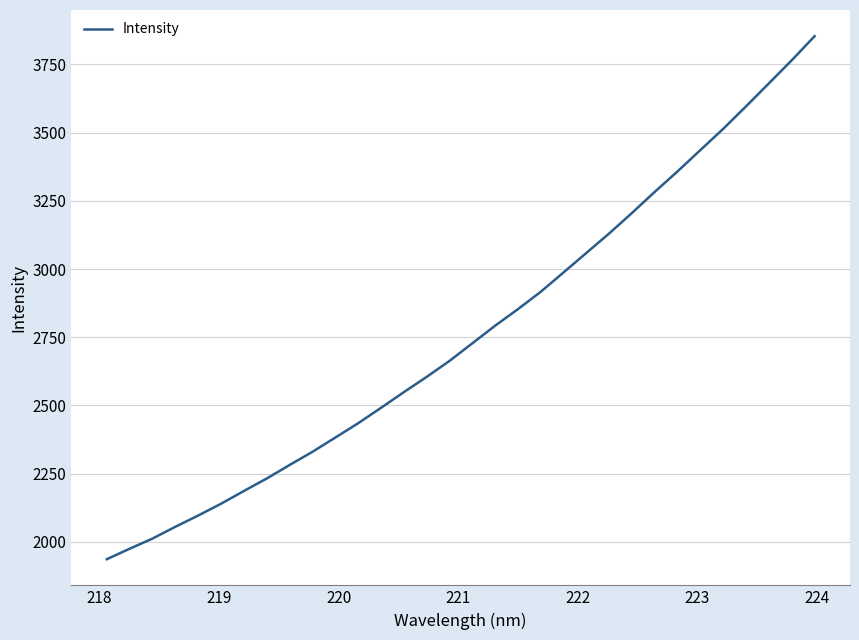

What is the minimum value shown in the chart?

1936.7